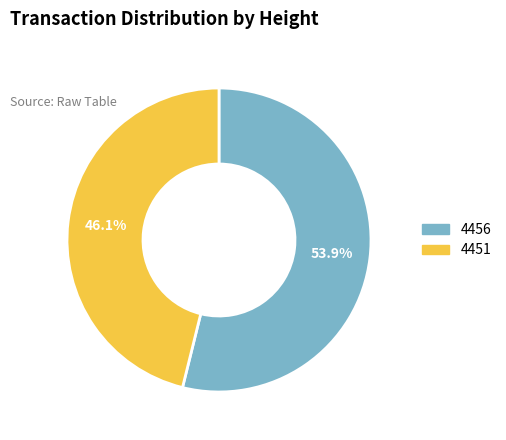

What percentage is NOT represented by 4451?

53.9%